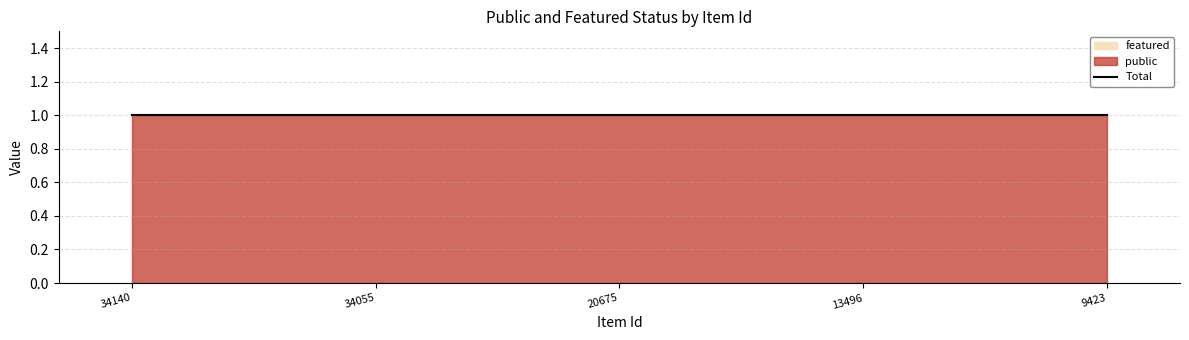

What is the average value of the public series?

1